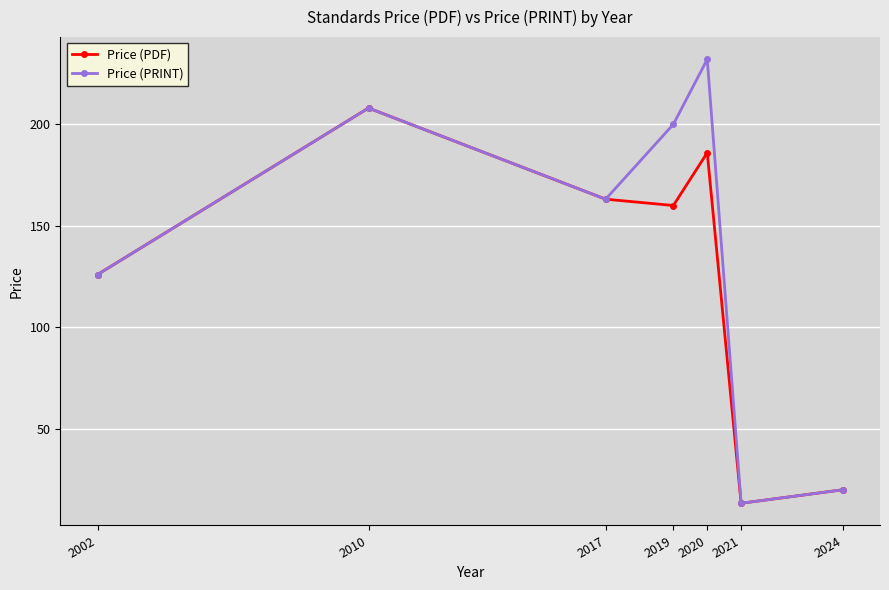

The Price (PRINT) series shows 73.6 at 2020. True or false?

False